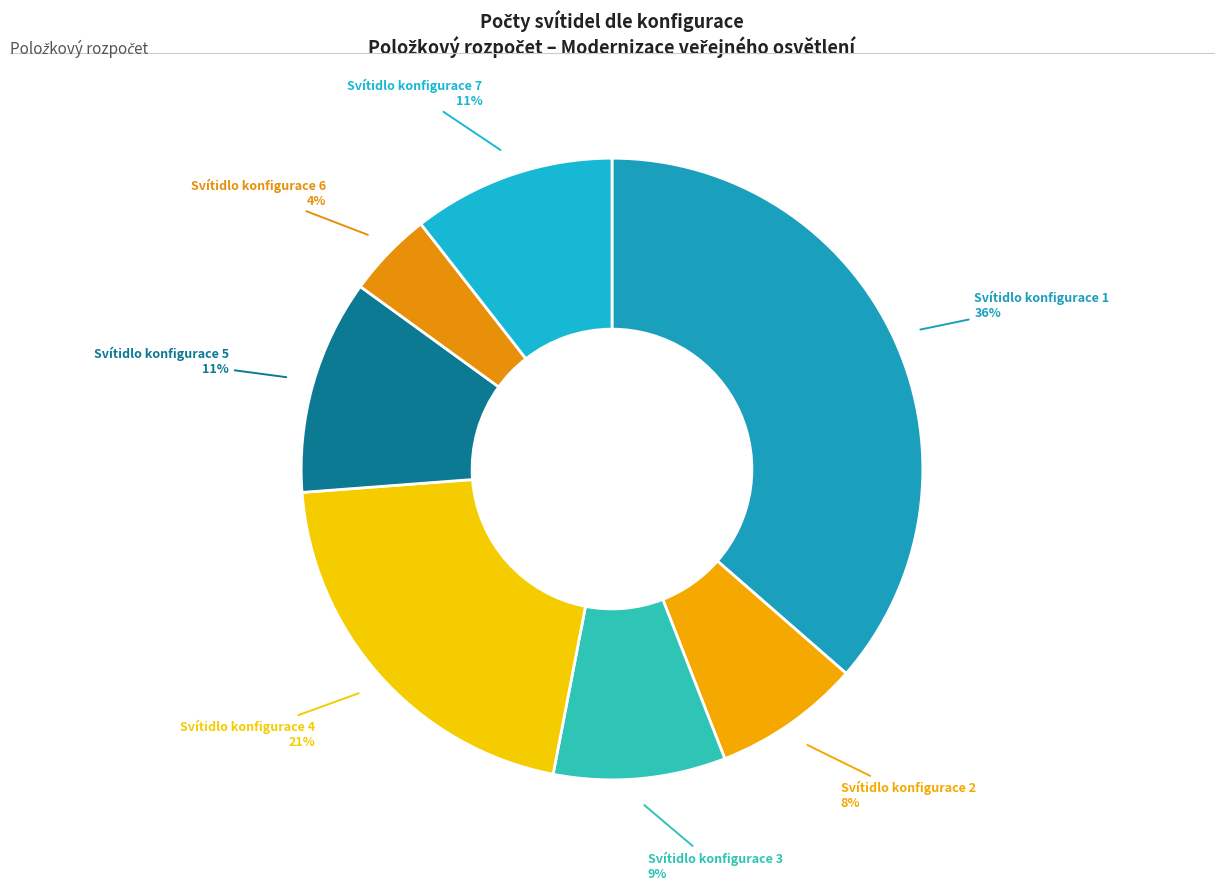

What is the ratio of the value at Svítidlo konfigurace 2 to the value at Svítidlo konfigurace 3?

0.9